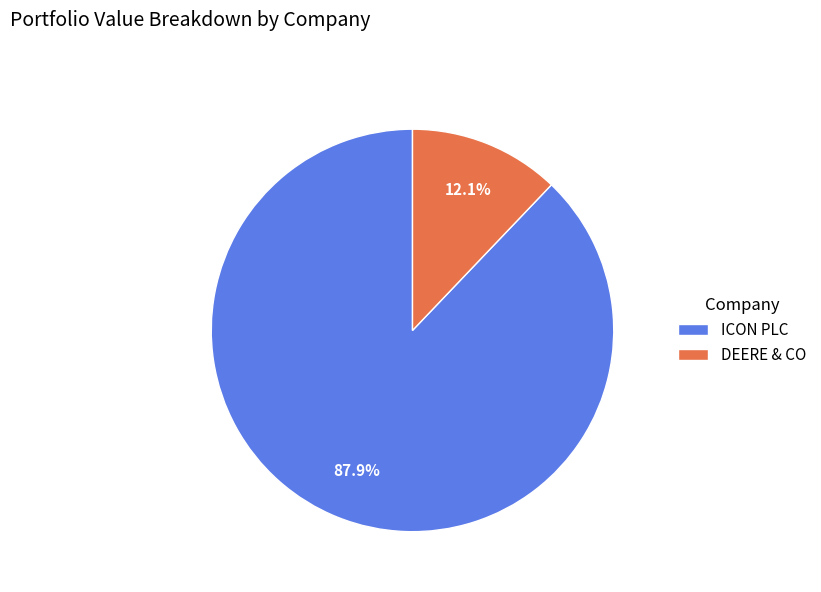

To the nearest percent, what is the difference between the ICON PLC and DEERE & CO slice percentages?

76%